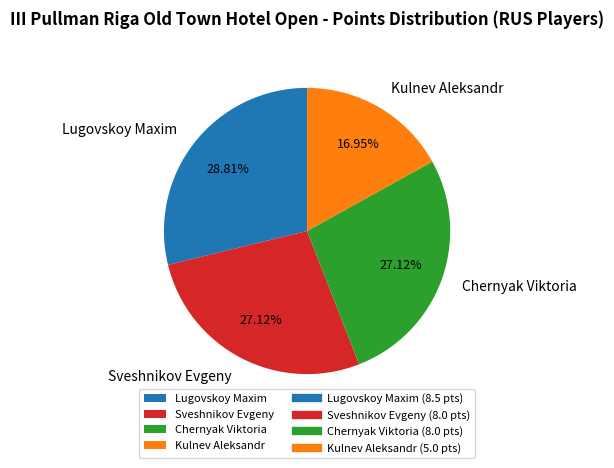

True or false: Kulnev Aleksandr accounts for 17% of the total.

True